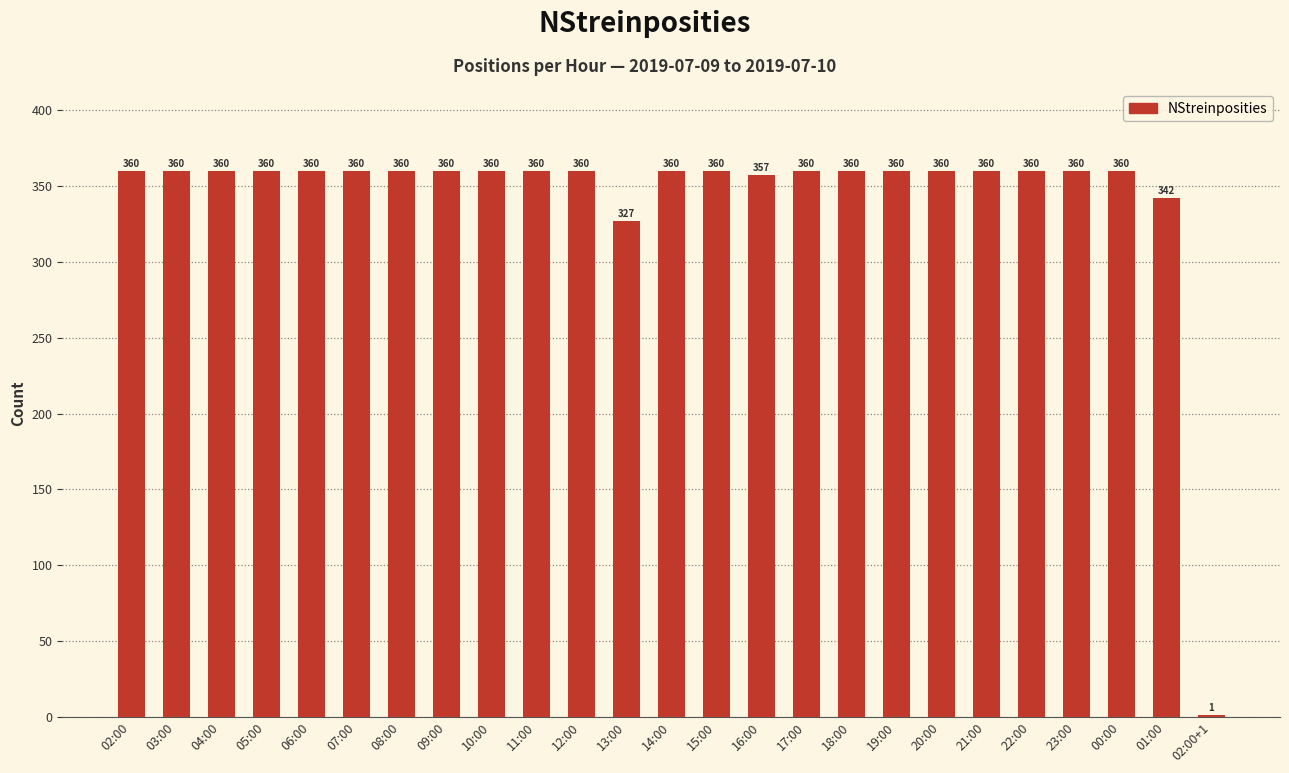

What is the sum of the values at 18:00 and 15:00?

720